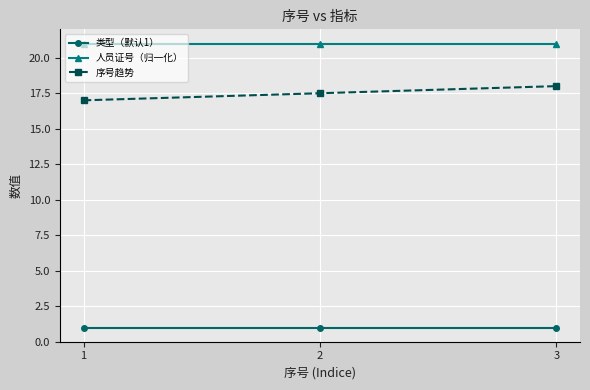

Rank the series by their average value, from lowest to highest.

类型（默认1）, 序号趋势, 人员证号（归一化）